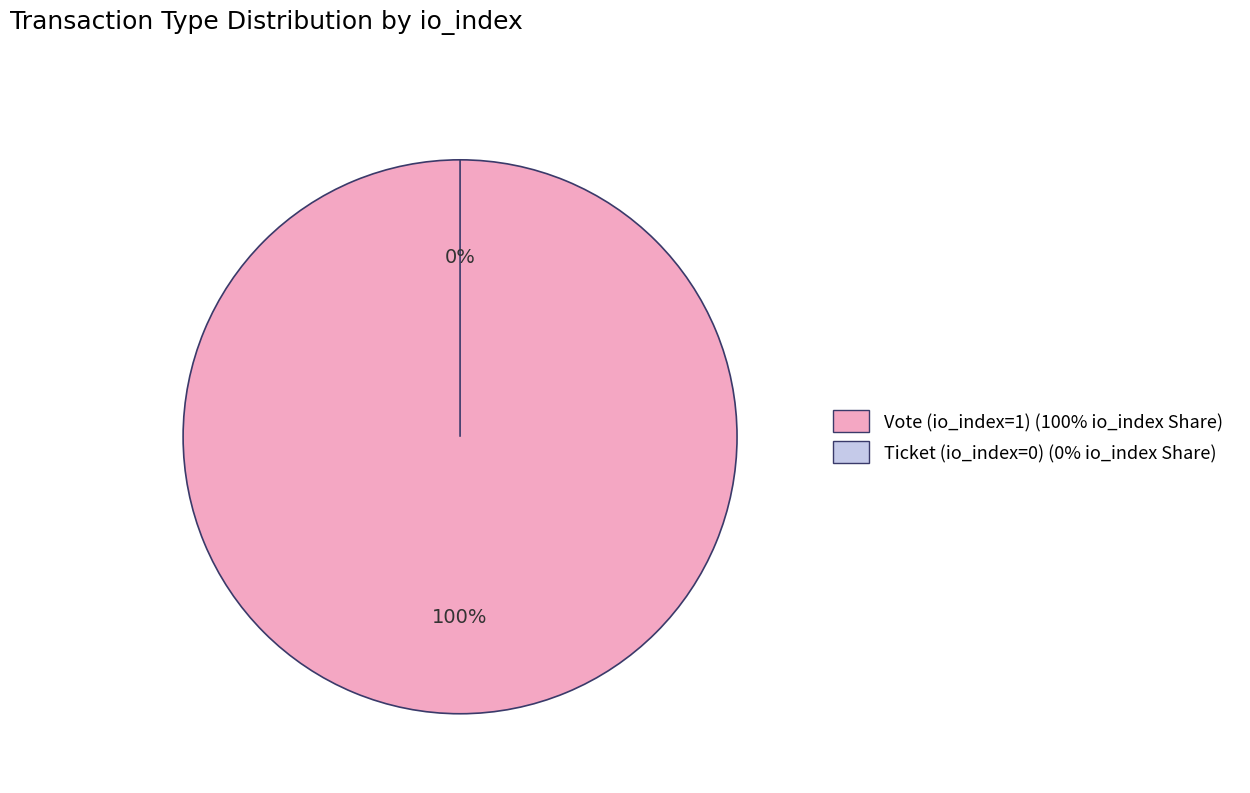

Is the sum of Vote (io_index=1) and Ticket (io_index=0) greater than half?

Yes